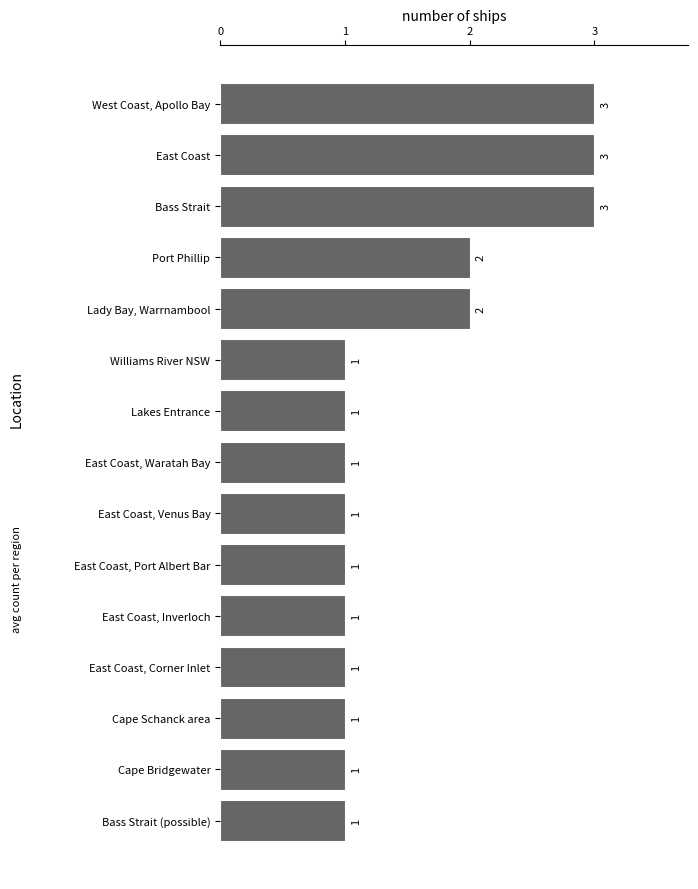

Is it true that the value at East Coast is 2?

False